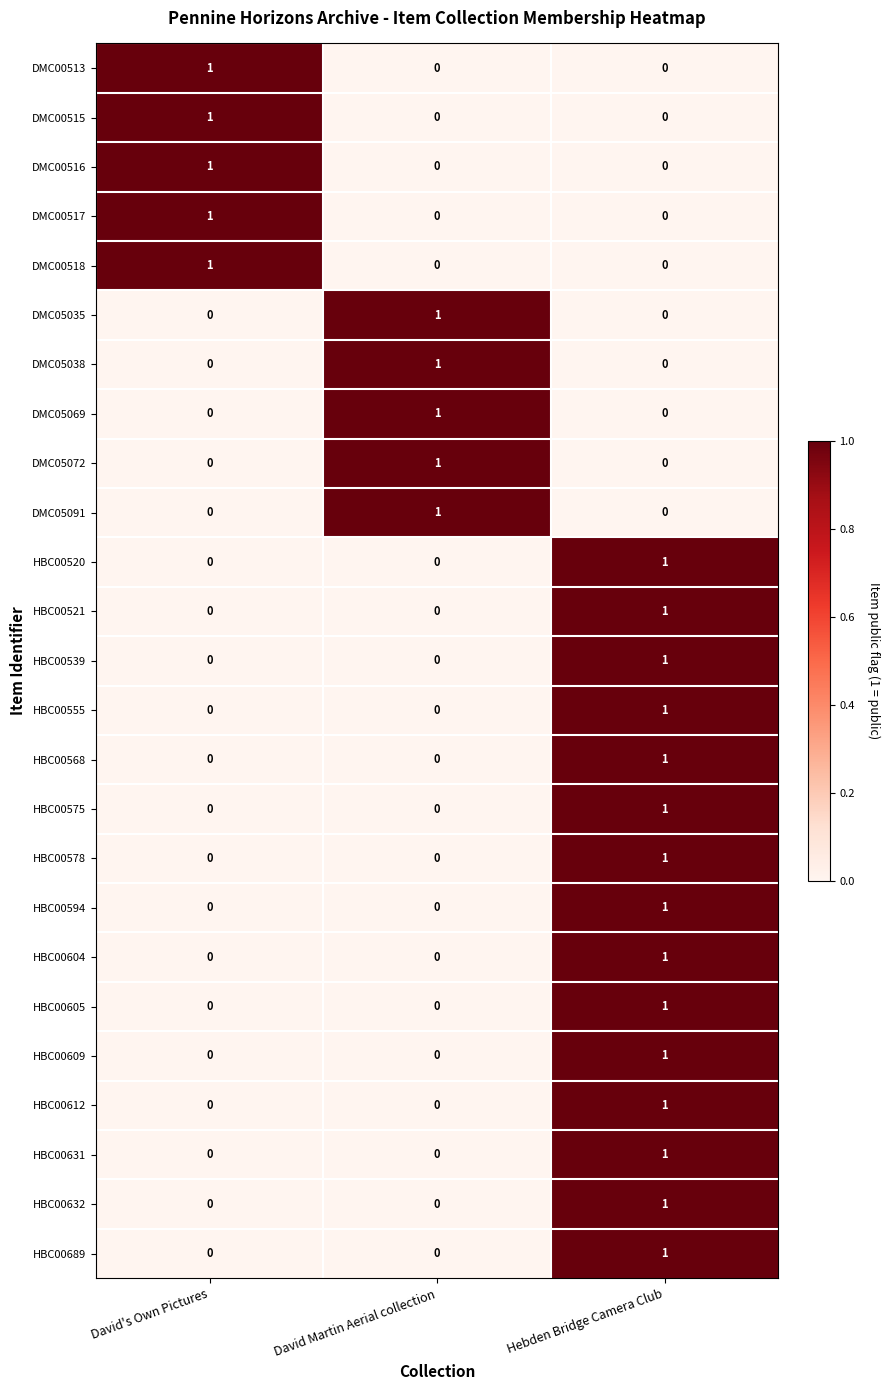

How many HBC00555 values are between 0 and 1?

3